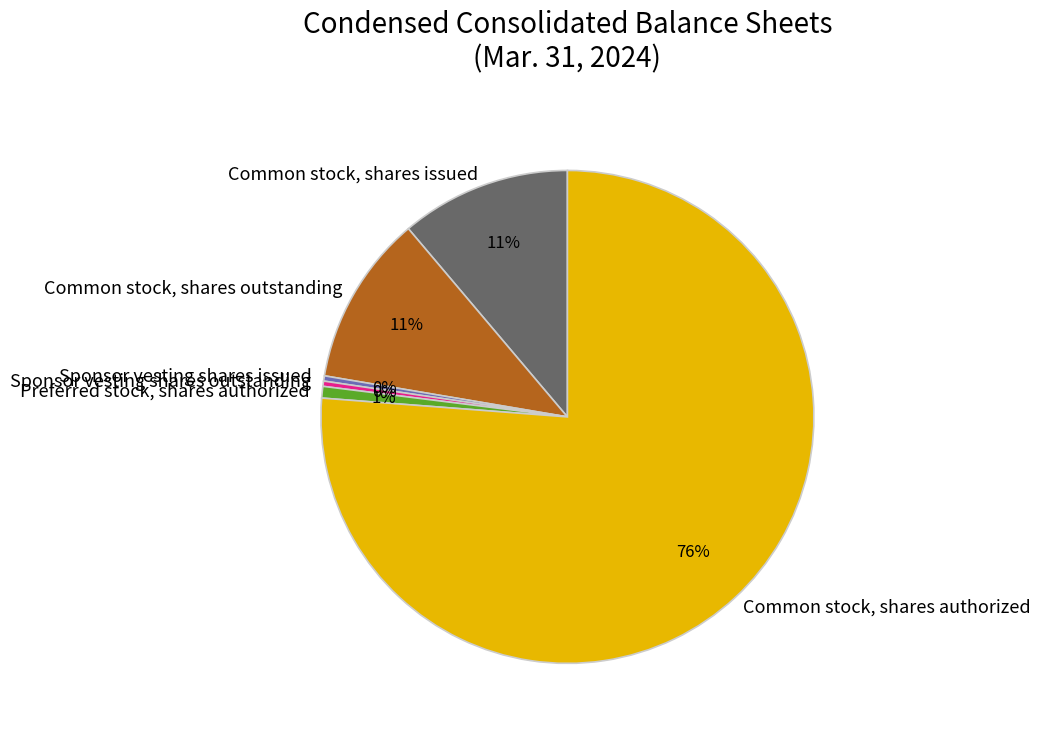

To the nearest percent, what is the combined percentage of Sponsor vesting shares issued and Preferred stock, shares authorized?

1%